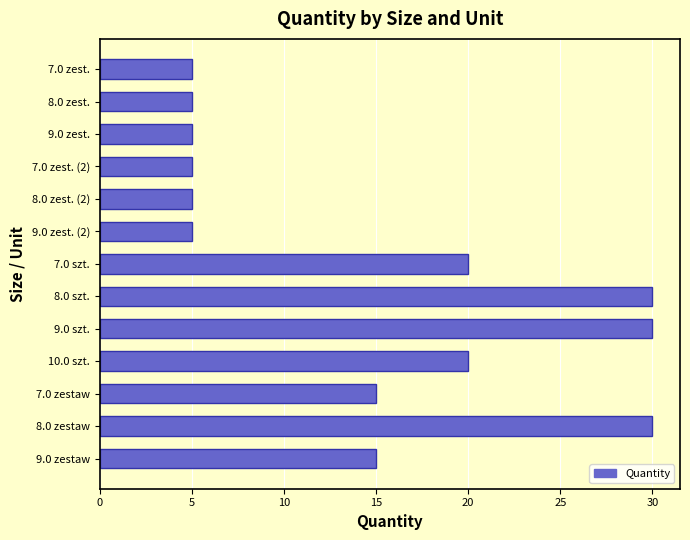

What is the difference between the second highest and minimum values?

25